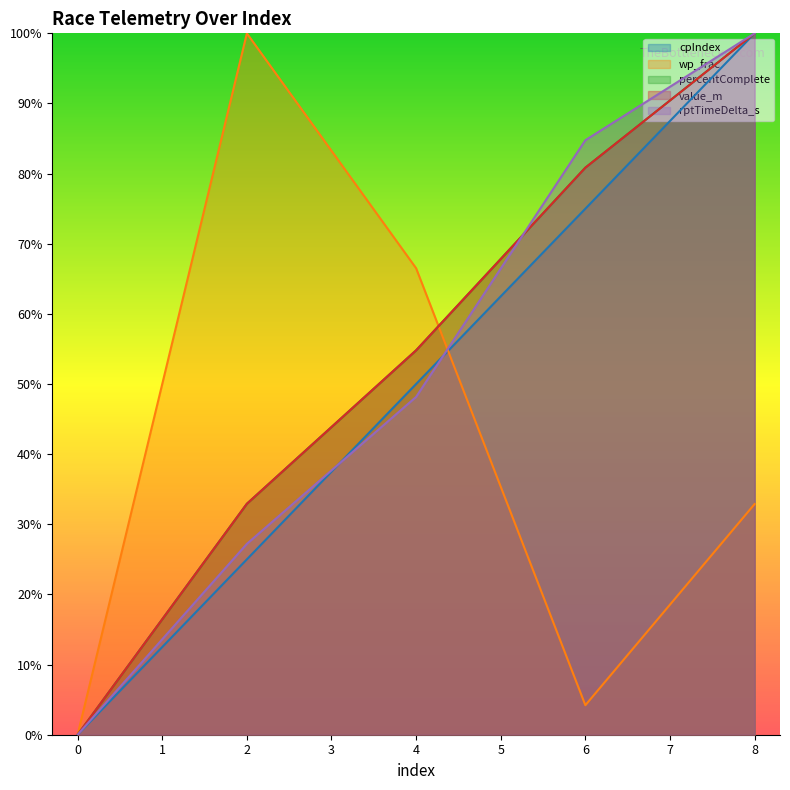

What is the difference between the wp_frac values at 8 and 4?

0.3